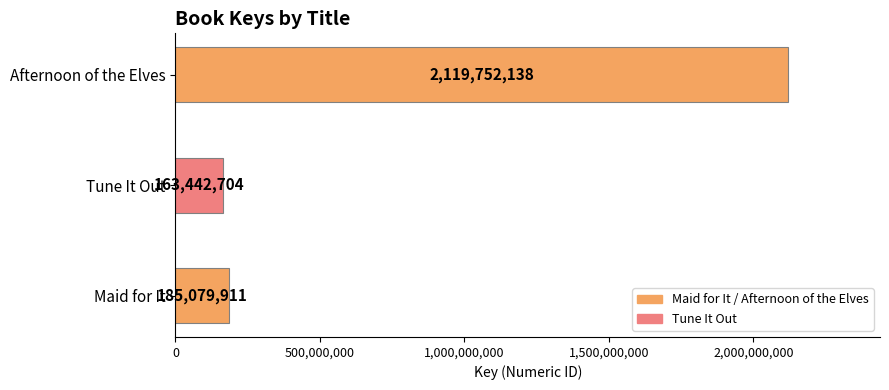

List the labels in order of value, largest first.

Afternoon of the Elves, Maid for It, Tune It Out